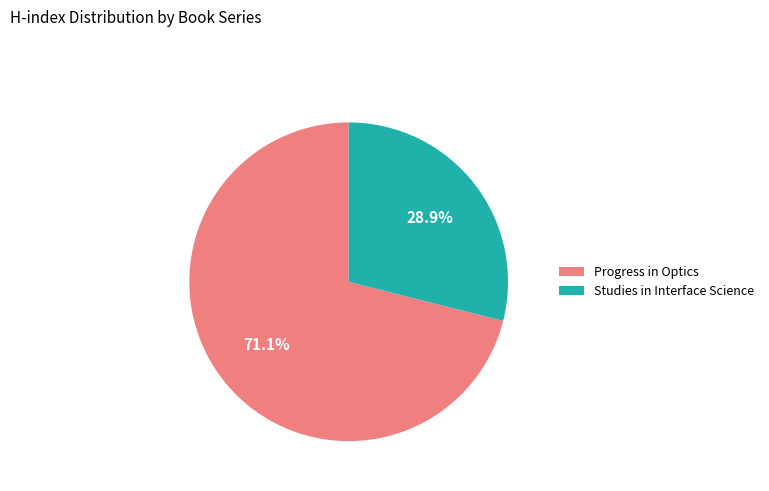

Which slice is the largest?

Progress in Optics